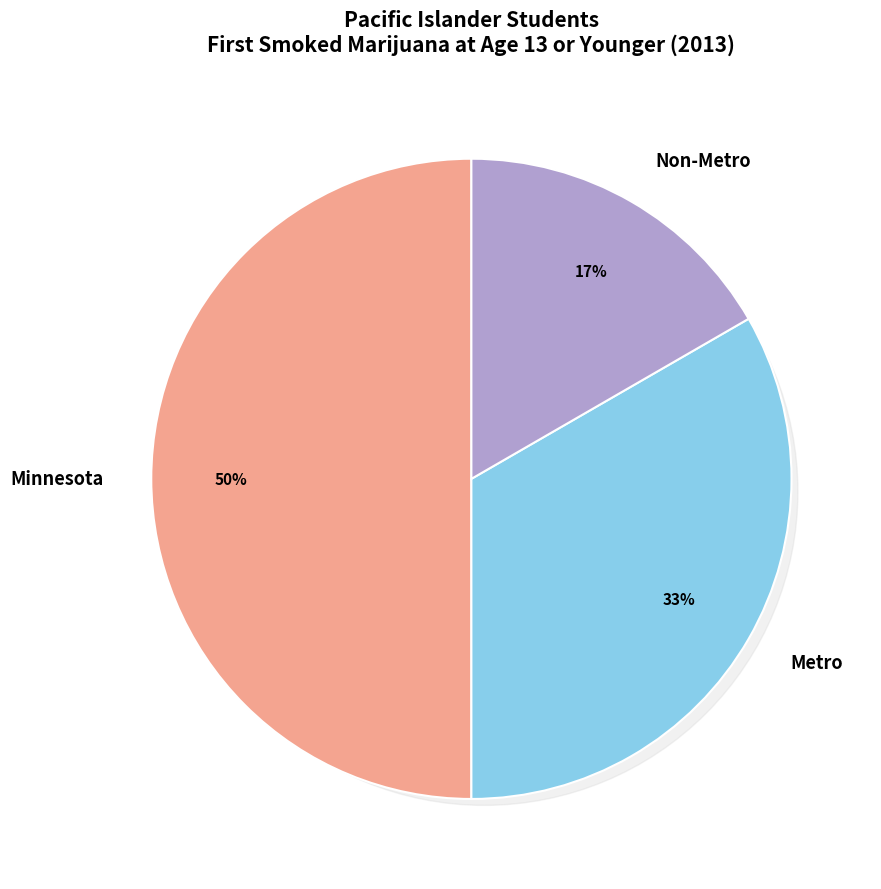

To the nearest percent, what portion does Minnesota represent?

50%